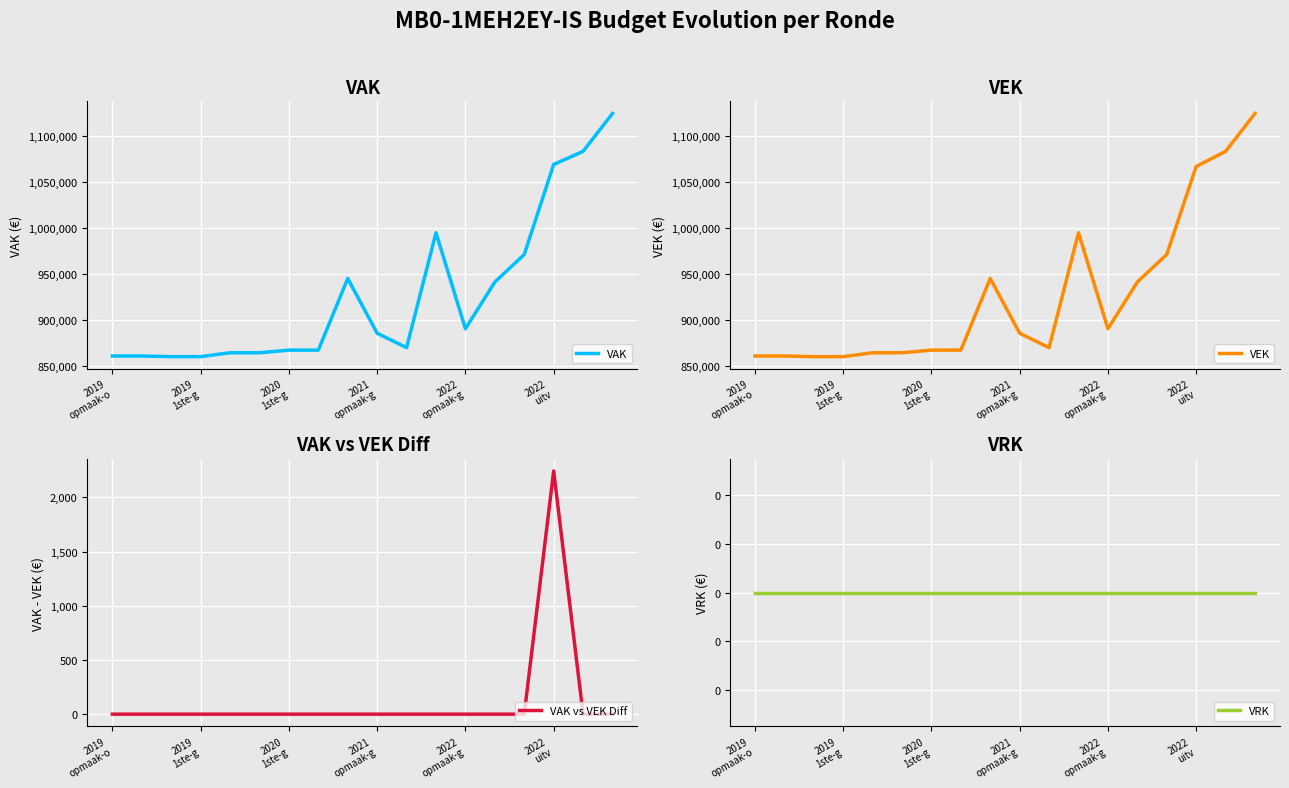

At which category is the sum across all series the highest?

17